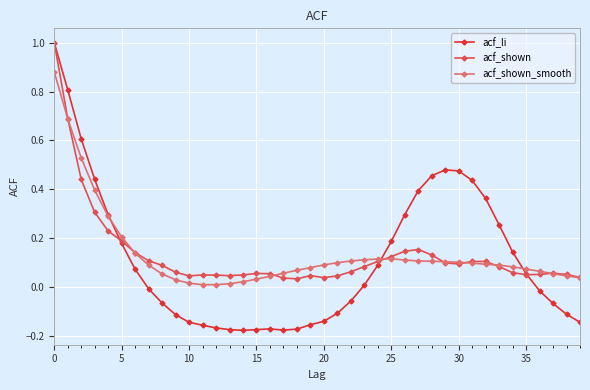

What is the highest value of the acf_li series?

1.0